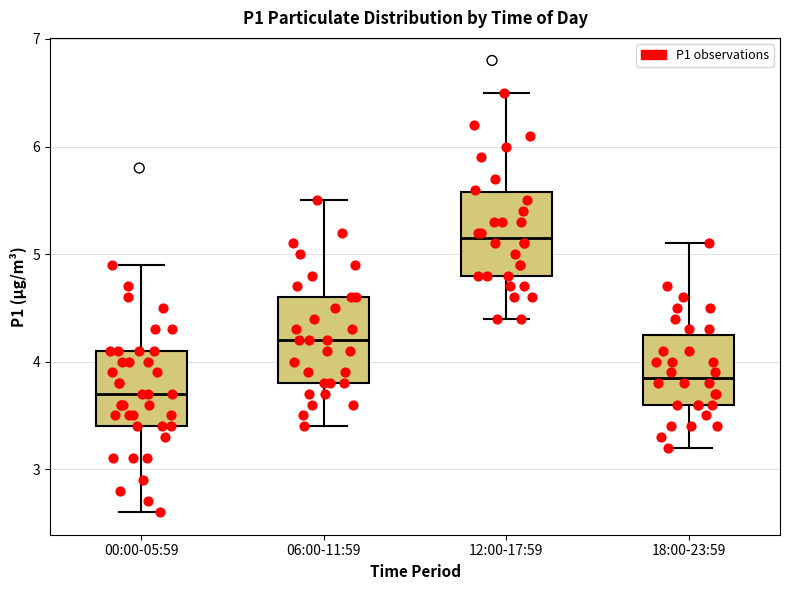

Reading left to right, read every box against the y-axis: the position of its median line, the range the box covers, and the ends of its whiskers. The values are not printed on the chart, so give them approximately, as read against the axis.

00:00-05:59: median 3.7, box 3.4 to 4.1, whiskers 2.6 to 4.9
06:00-11:59: median 4.2, box 3.8 to 4.6, whiskers 3.4 to 5.5
12:00-17:59: median 5.2, box 4.8 to 5.6, whiskers 4.4 to 6.5
18:00-23:59: median 3.9, box 3.6 to 4.3, whiskers 3.2 to 5.1